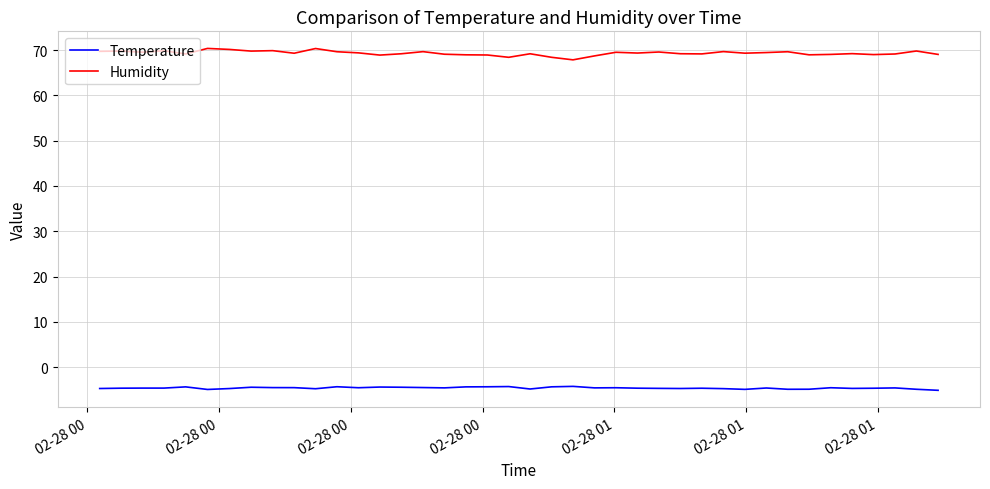

Which series has the largest total across all categories?

Humidity